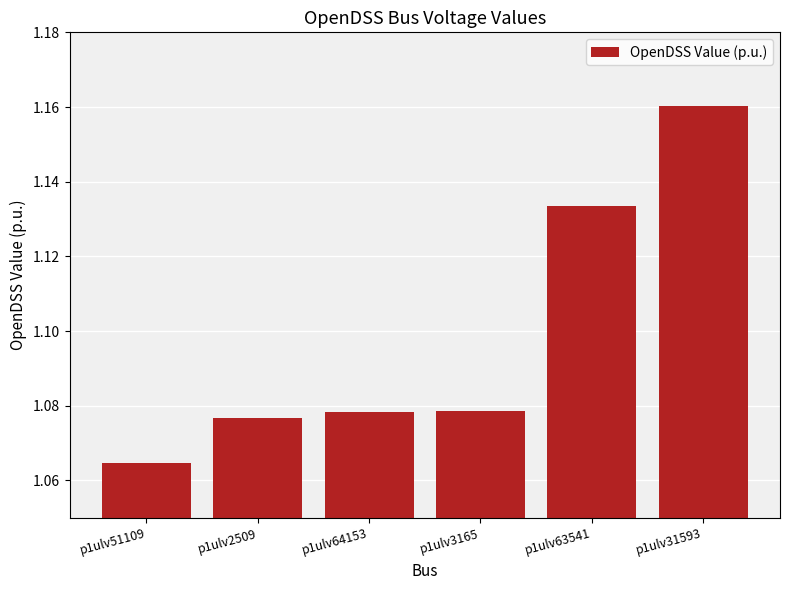

What is the label of the 4th bar from the left?

p1ulv3165